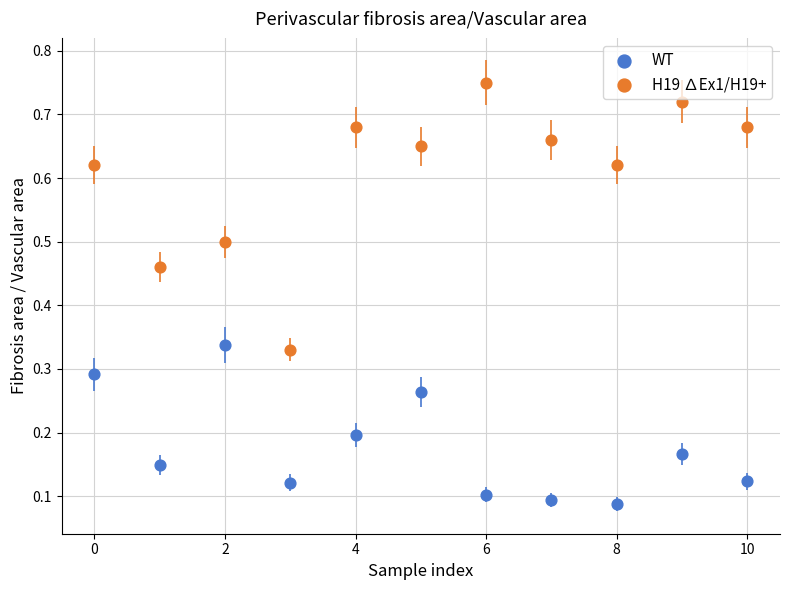

Which series has the widest spread of Y values?

H19 ∆Ex1/H19+